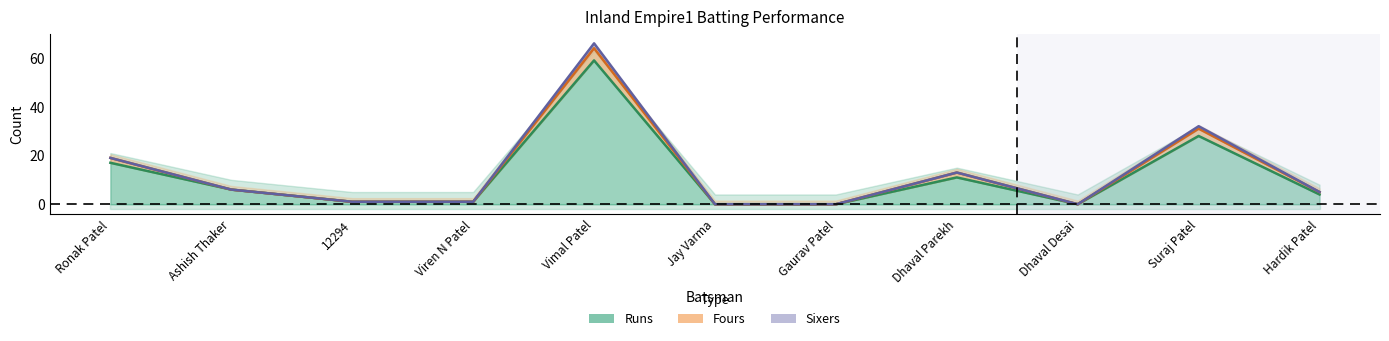

Where is the first local maximum for Fours?

Vimal Patel